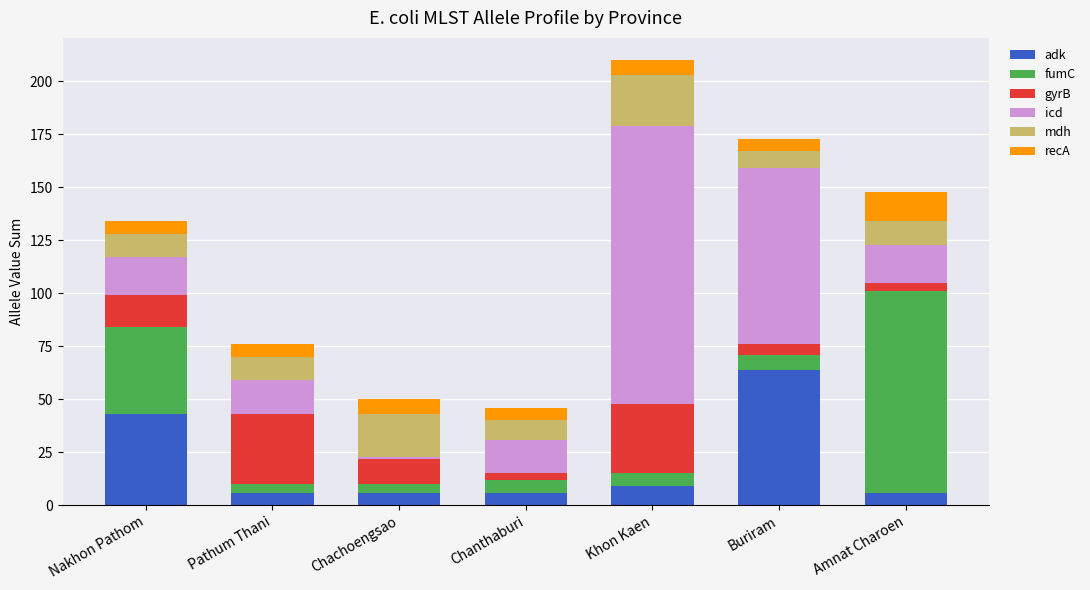

What is the minimum value for adk?

6